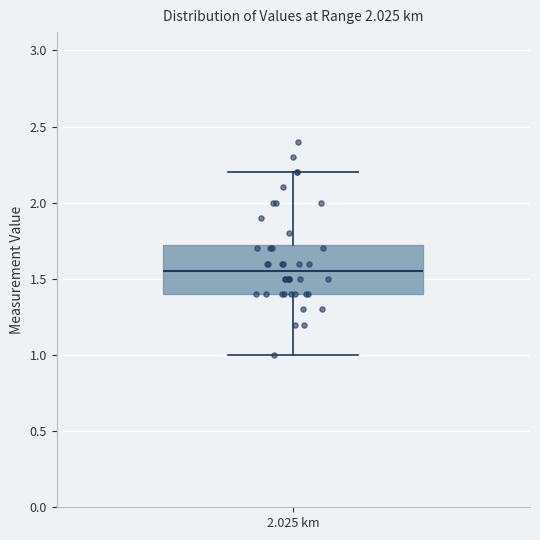

Read this box plot against the y-axis: the position of the median line, the range covered by the box, and the ends of both whiskers. The values are not printed on the chart, so give them approximately, as read against the axis.

median 1.55, box 1.40 to 1.75, whiskers 1.00 to 2.20